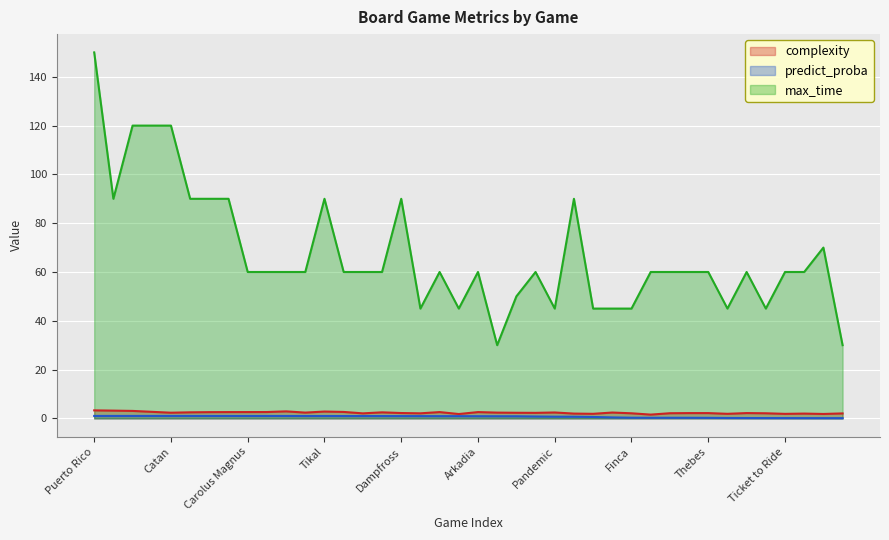

What are all the series names shown in the legend?

complexity, predict_proba, max_time